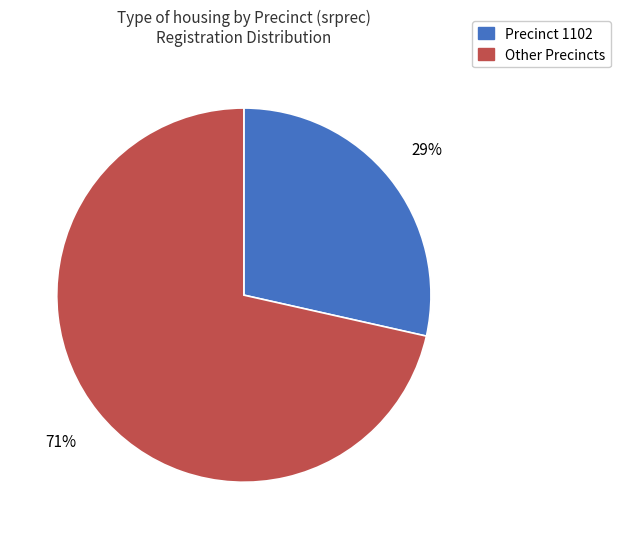

Which category has the smallest portion of the pie?

Precinct 1102